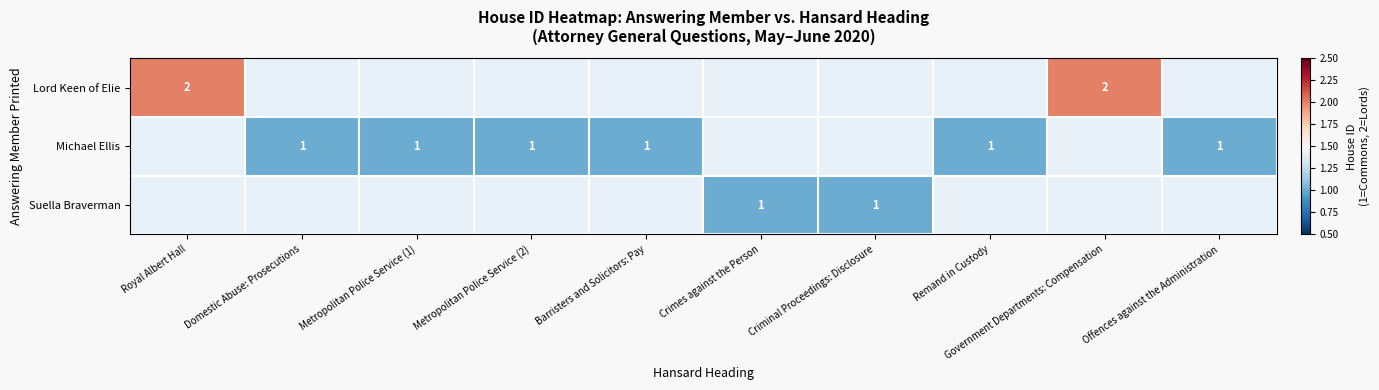

The Michael Ellis series shows 0.4 at Offences against the Administration. True or false?

False